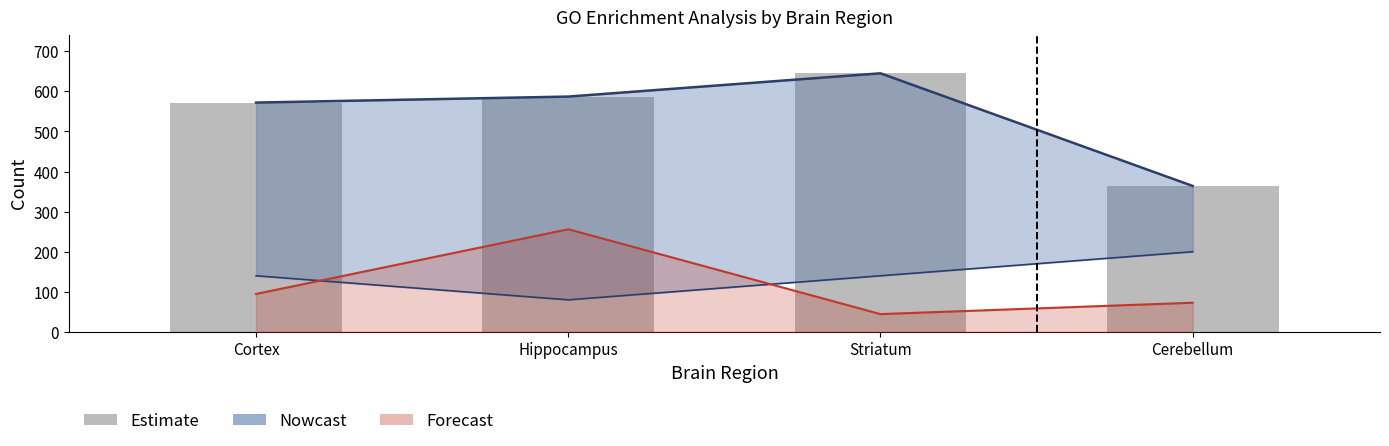

What is the value of the 2nd bar from the left?

587